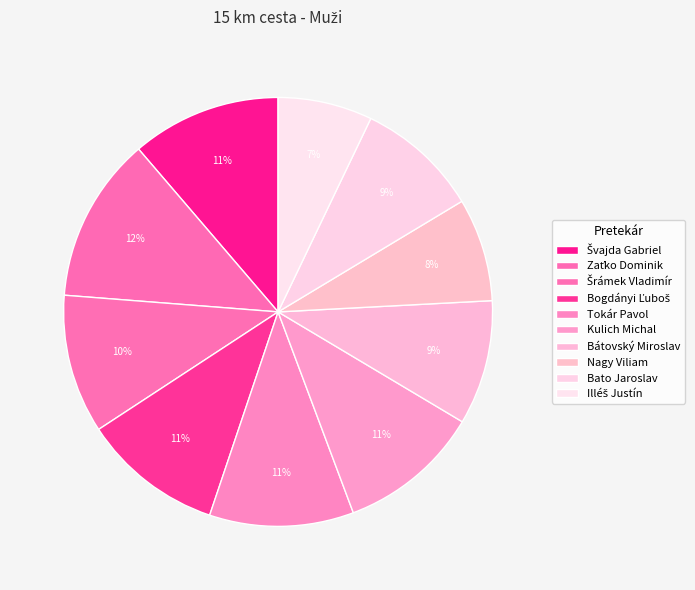

Between Tokár Pavol and Nagy Viliam, which is larger?

Tokár Pavol